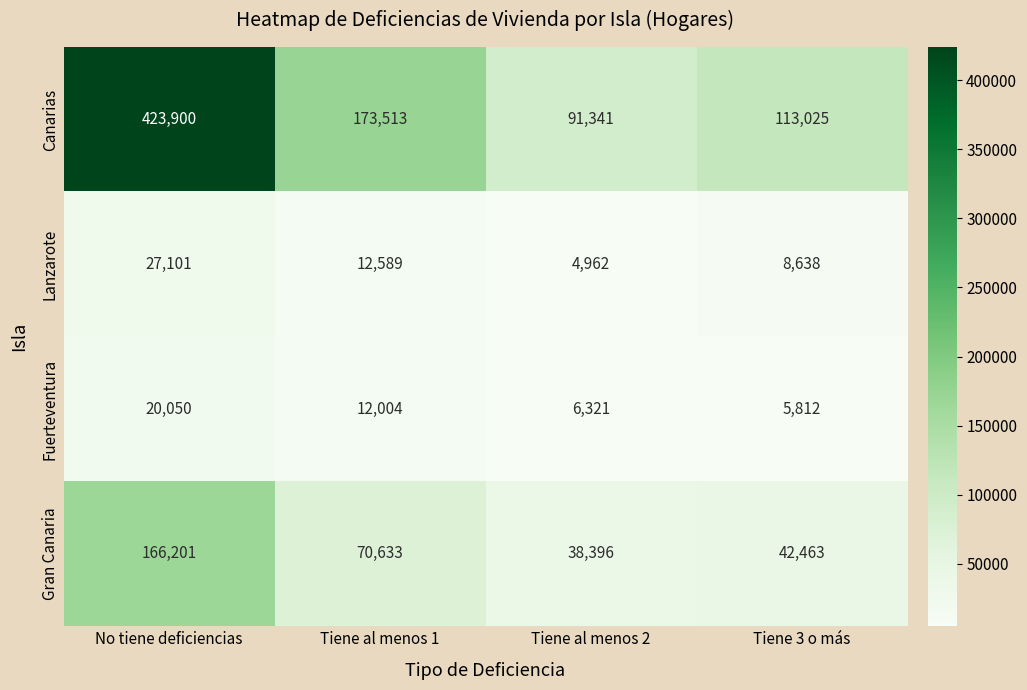

Which label corresponds to the largest value in the chart?

No tiene deficiencias